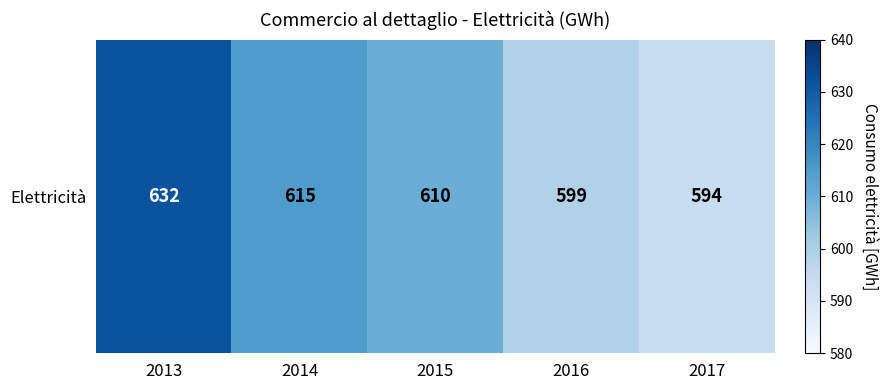

How many values are below 610?

2